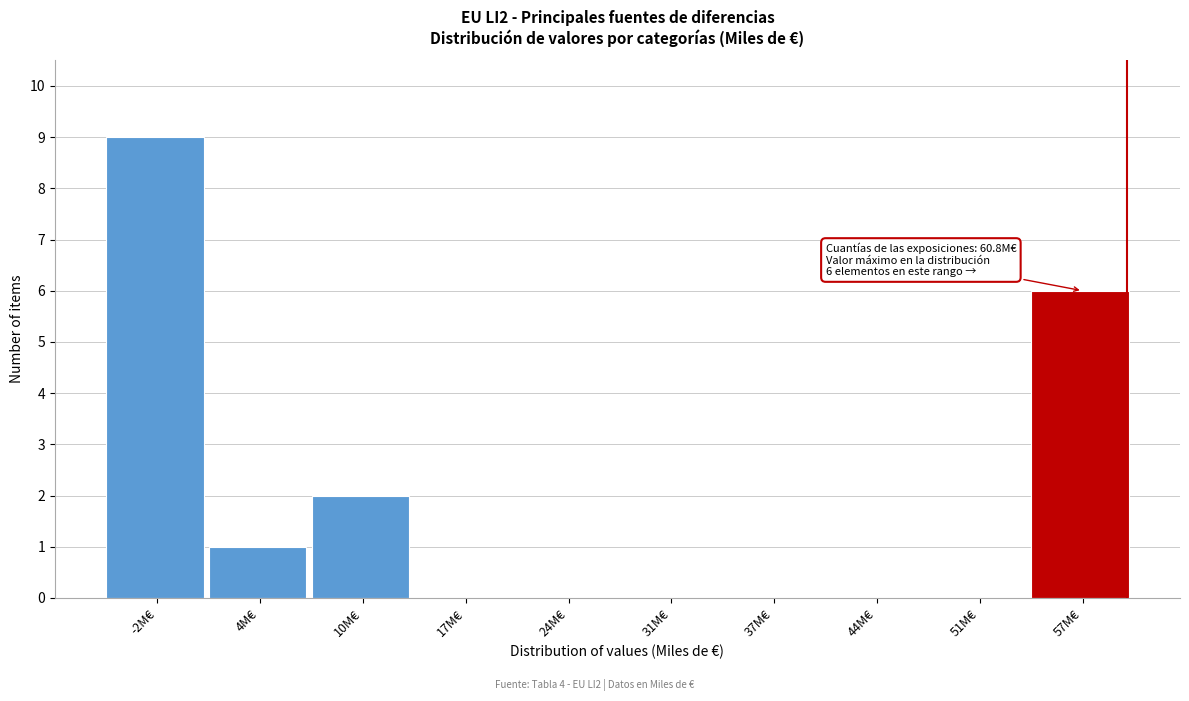

Reading left to right, extract all data points from this chart.

-2M€=9	4M€=1	10M€=2	17M€=0	24M€=0	31M€=0	37M€=0	44M€=0	51M€=0	57M€=6